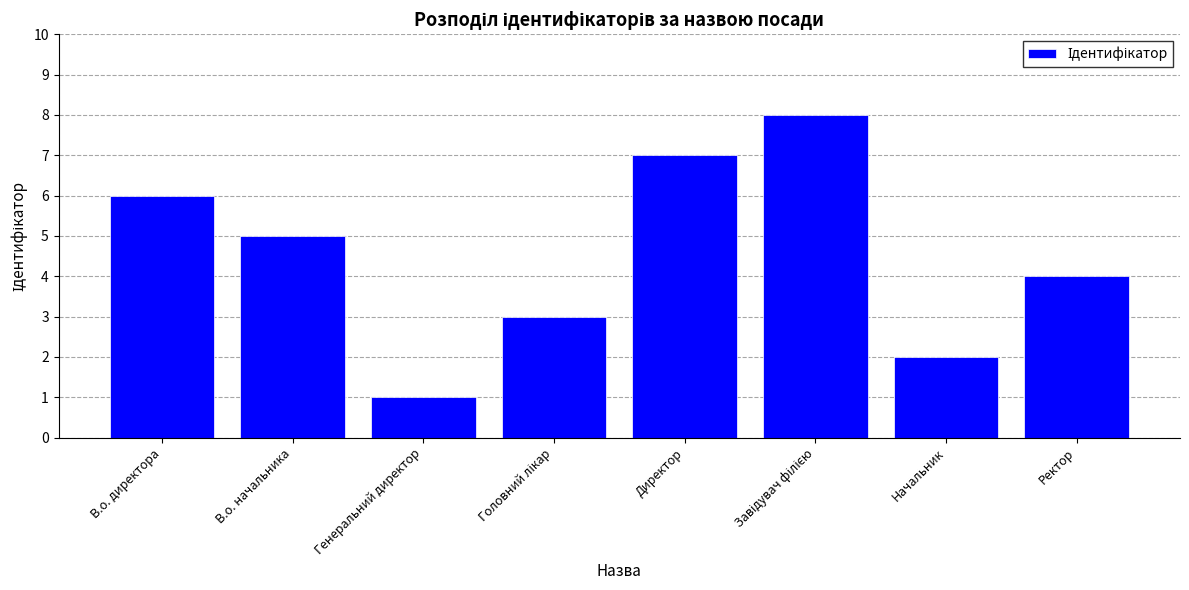

Which has a higher value, Генеральний директор or Директор?

Директор